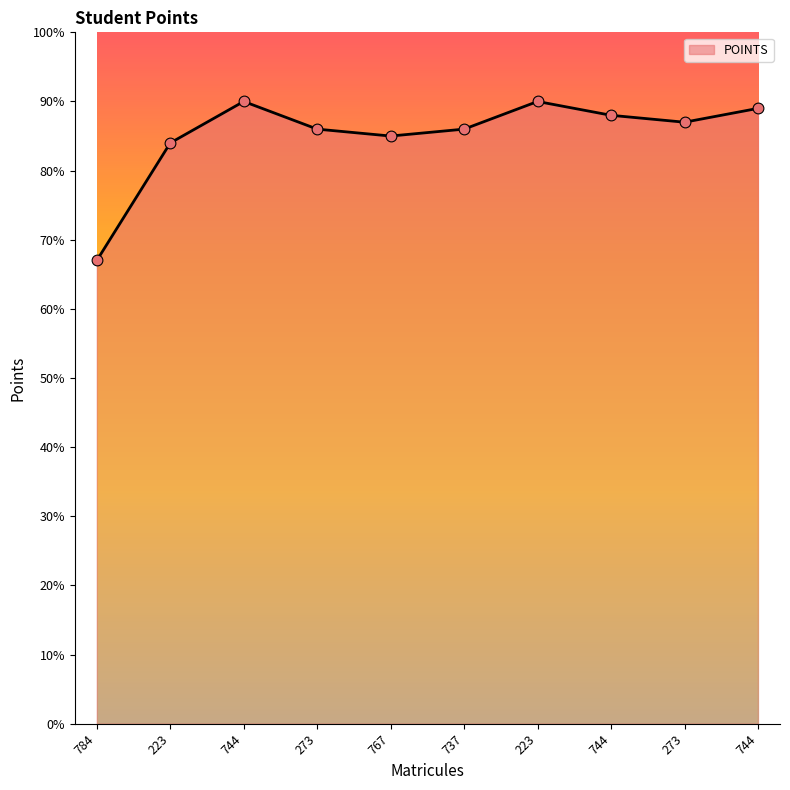

How many lines are shown in the chart?

1